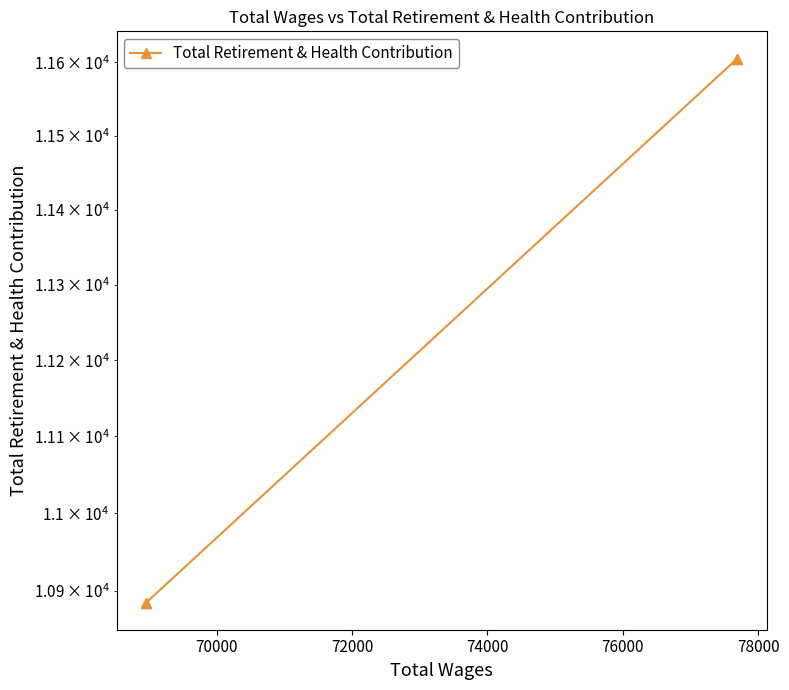

The value at 70000 is 17614. True or false?

False